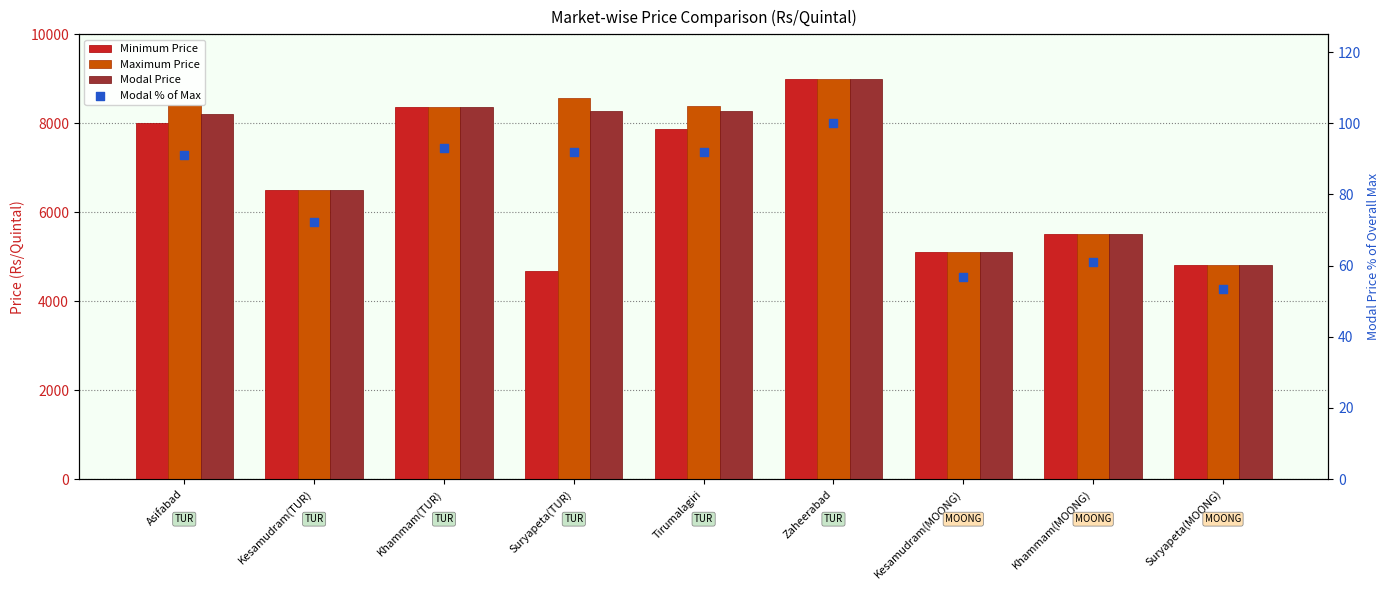

Which series has the largest Y range (max minus min)?

Minimum Price